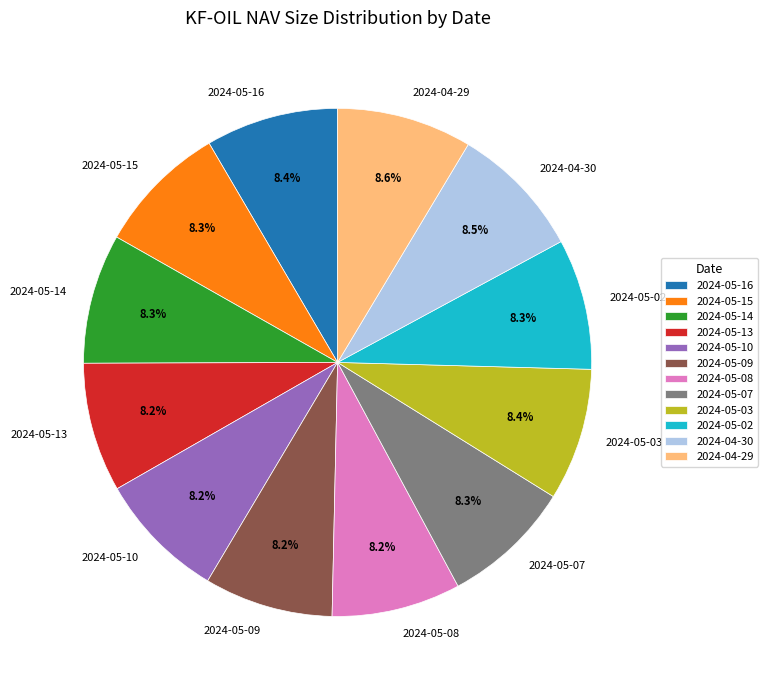

What percentage is the 2024-04-29 slice, to the nearest percent?

9%